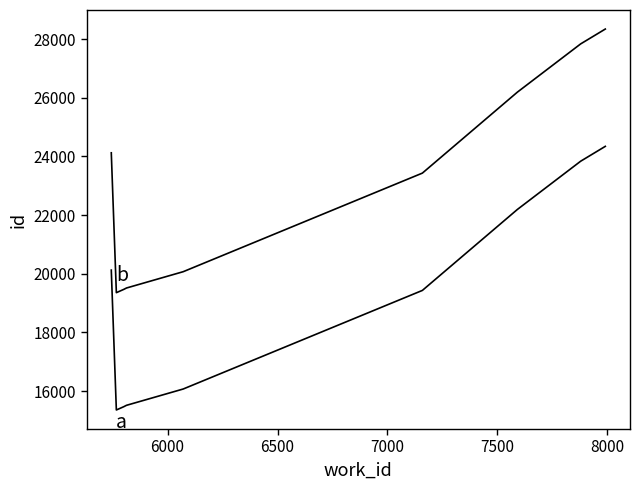

What is the average value of the a series?

19246